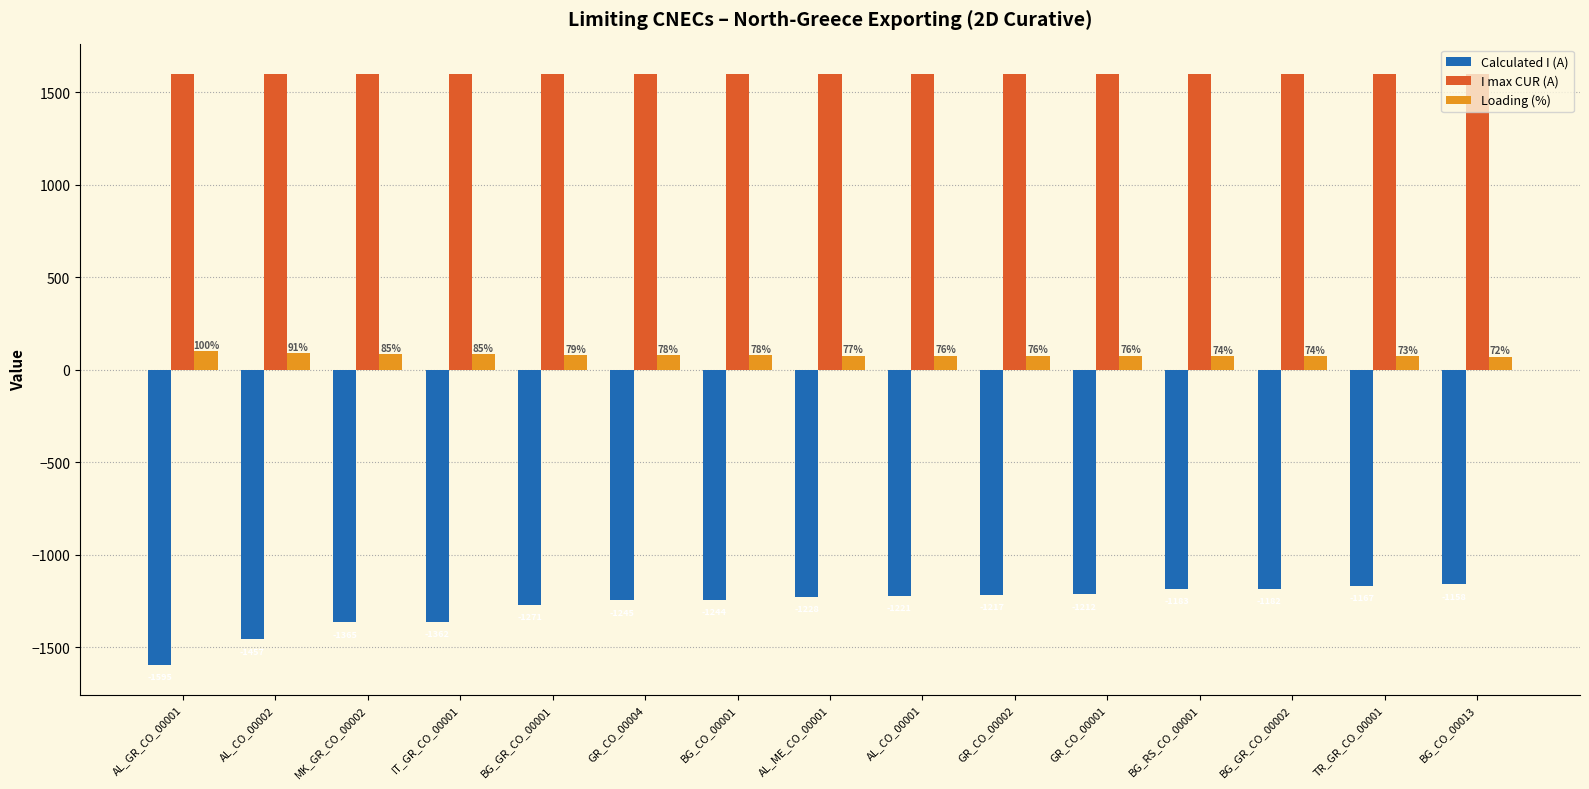

Is it true that I max CUR (A) equals 704 at GR_CO_00004?

False